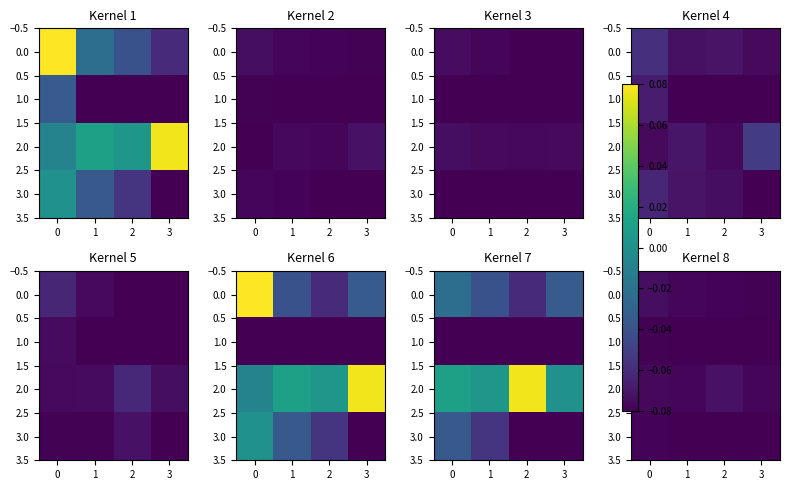

How many categories are shown in the chart?

4